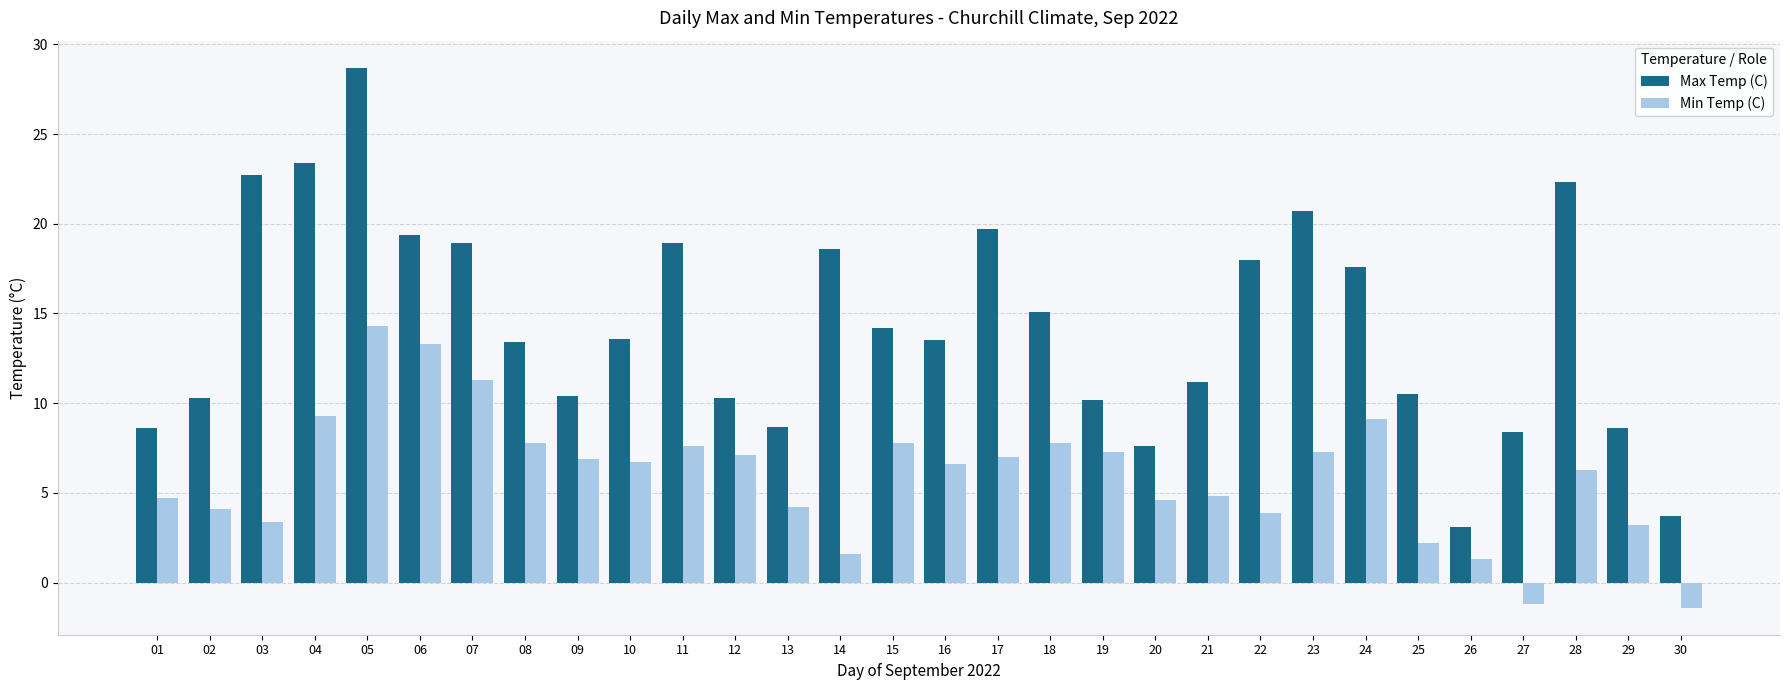

What is the total value across all series at 23?

28.0